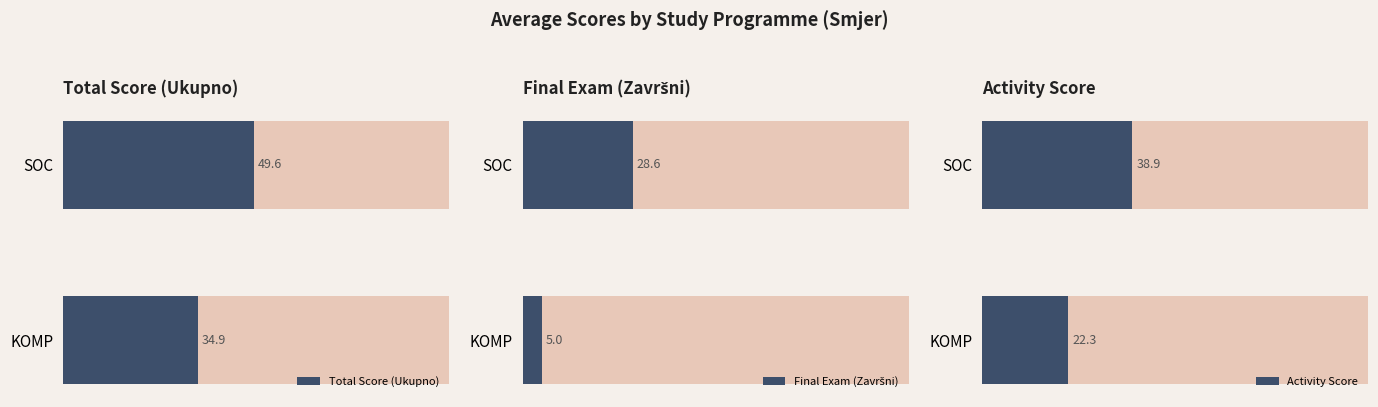

Are the bars grouped side by side (vs. stacked)?

Yes